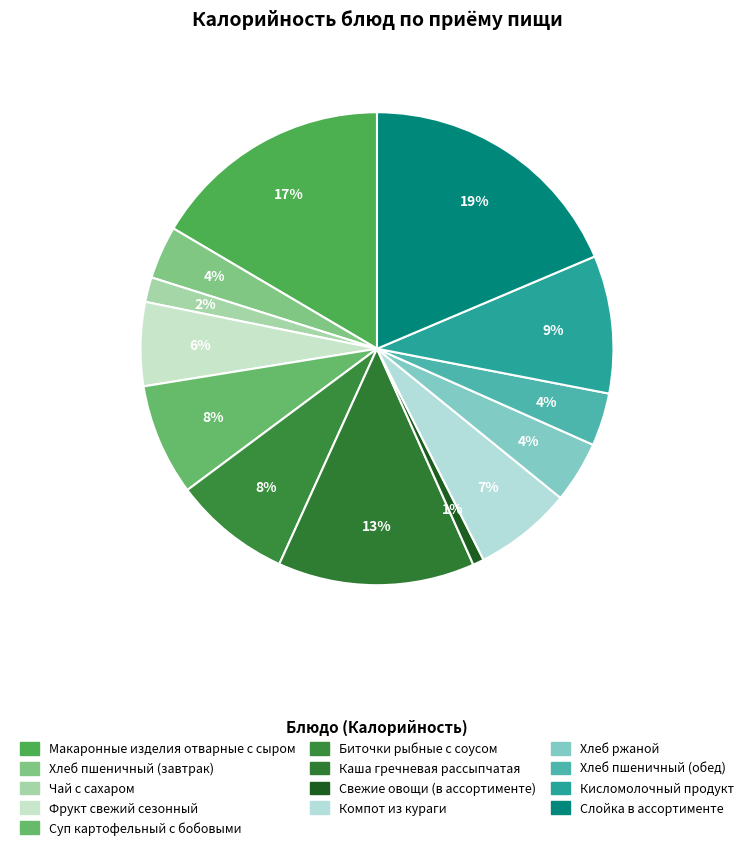

What percentage is the Хлеб пшеничный (завтрак) slice, to the nearest percent?

4%